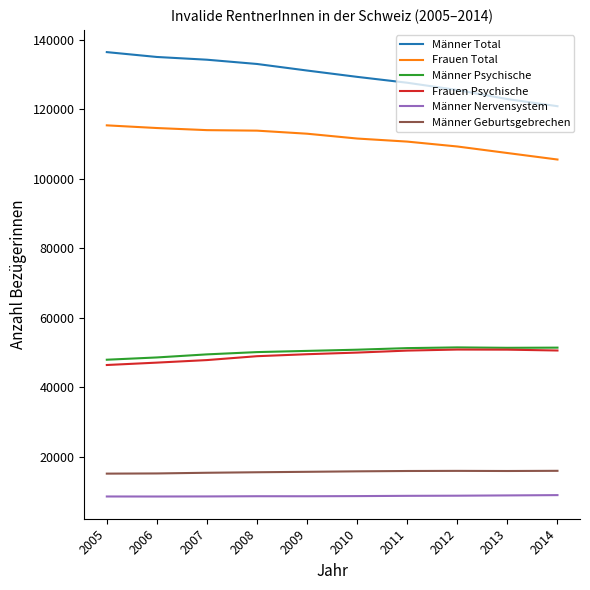

True or false: Männer Geburtsgebrechen has a value of 15159 at 2006.

True